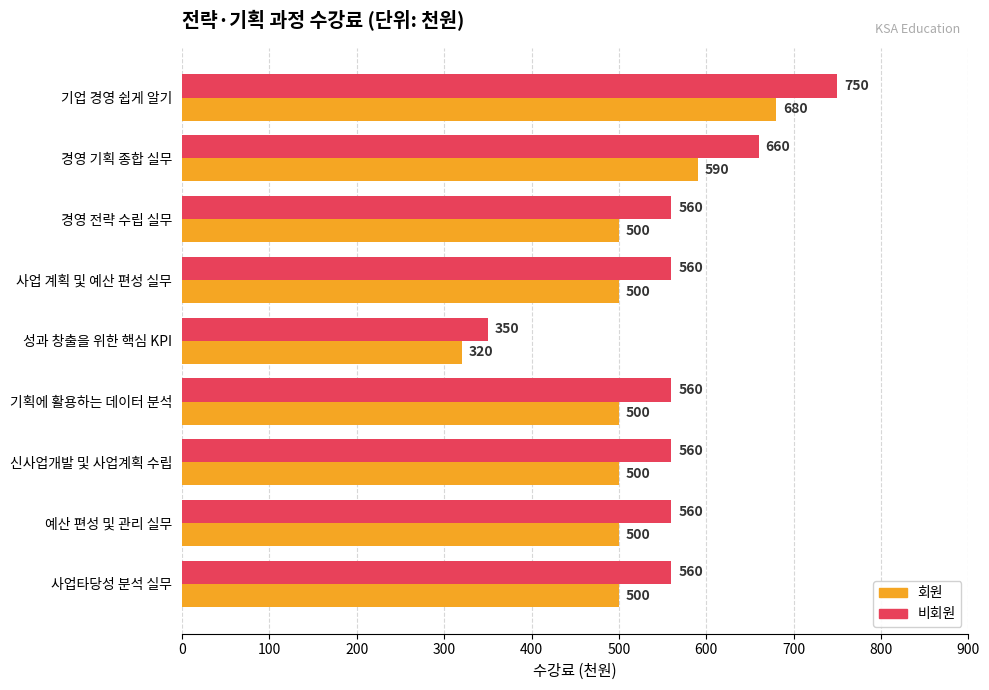

Rank the series by their maximum value, from highest to lowest.

비회원, 회원